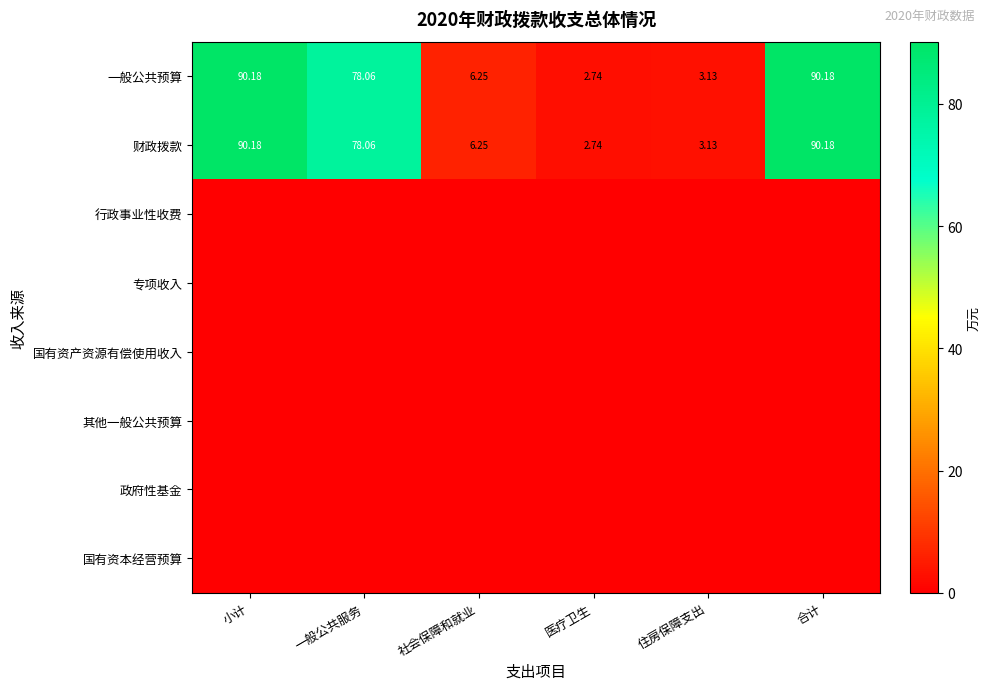

What is the spread (max minus min) of values at 住房保障支出?

3.1